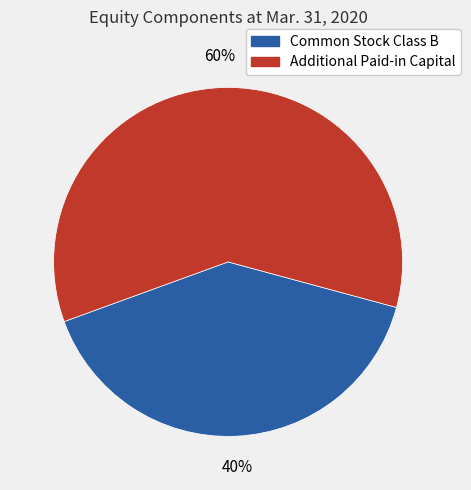

Which category has the smallest portion of the pie?

Common Stock Class B